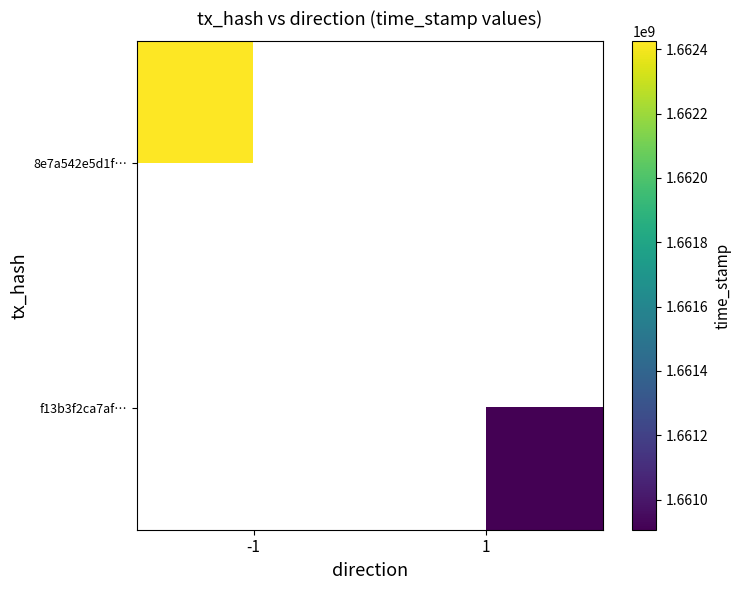

List the labels in order of f13b3f2ca7af… value, smallest first.

-1, 1